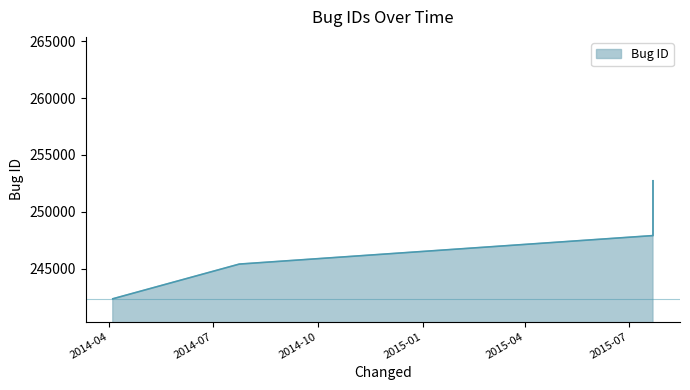

What is the label of the 2nd point from the left?

2014-07-24